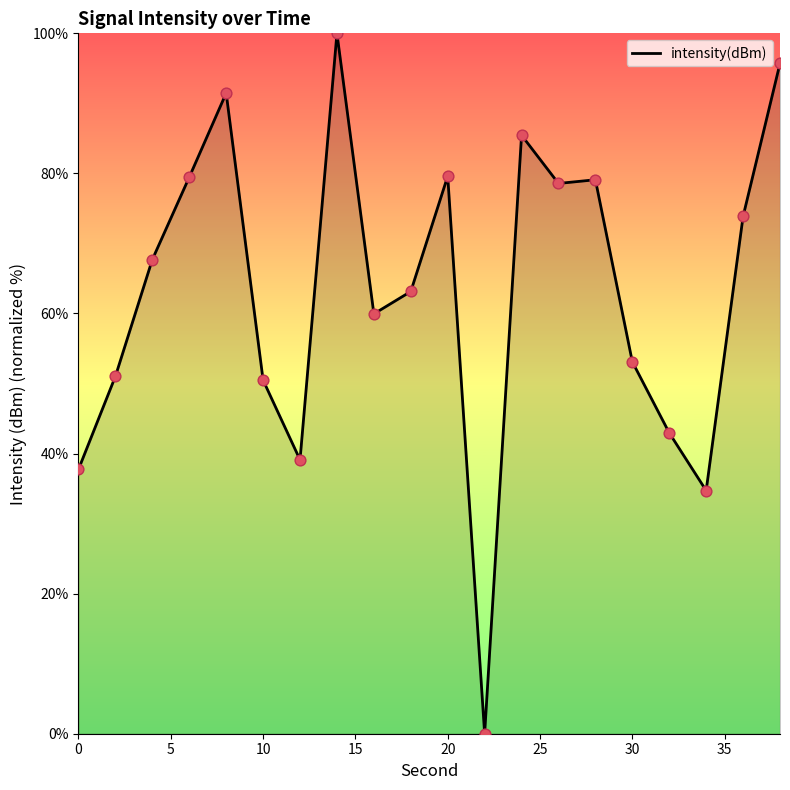

What is the maximum value shown in the chart?

100.0